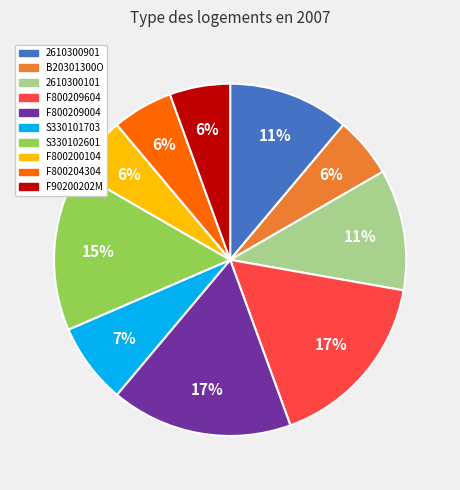

Is it true that F90200202M is 6% of the pie?

True